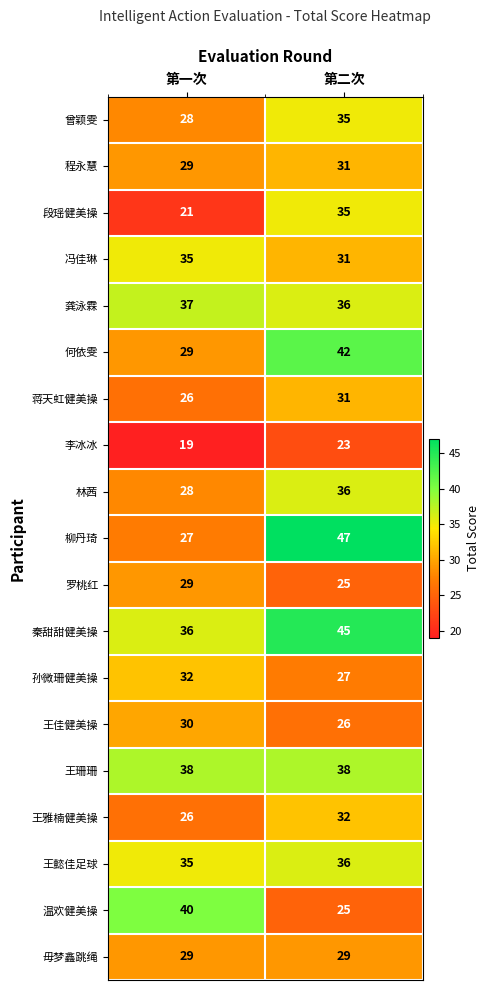

What is the spread (max minus min) of values at 第二次?

24